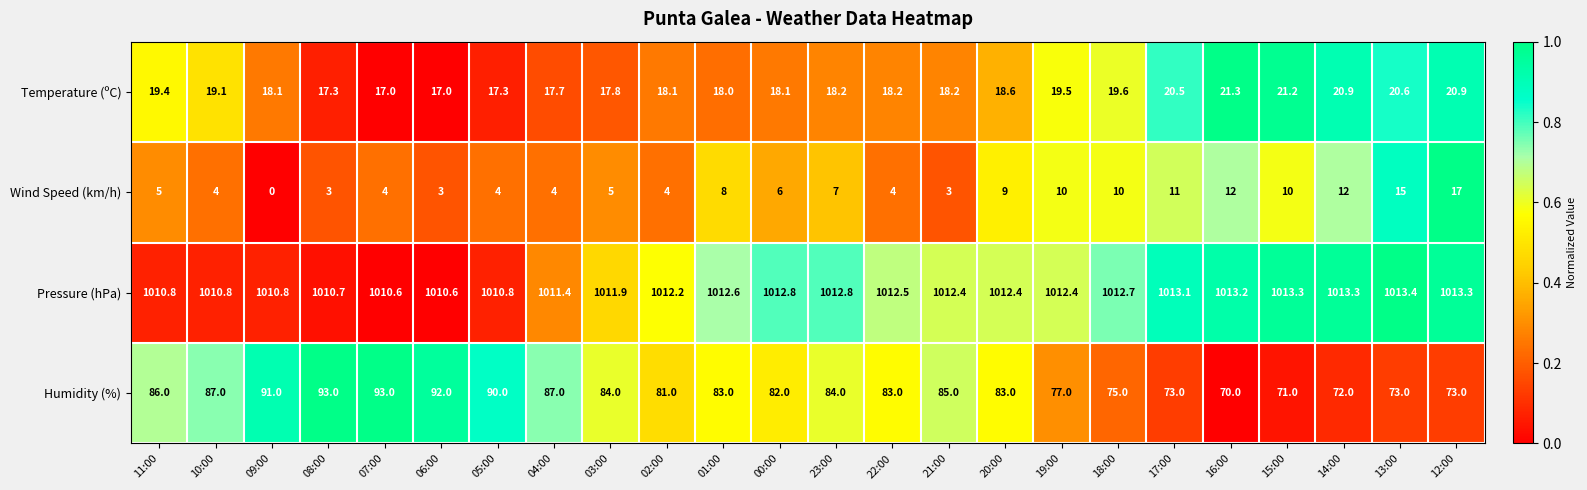

What is the difference between the highest and lowest values at 00:00?

1006.8